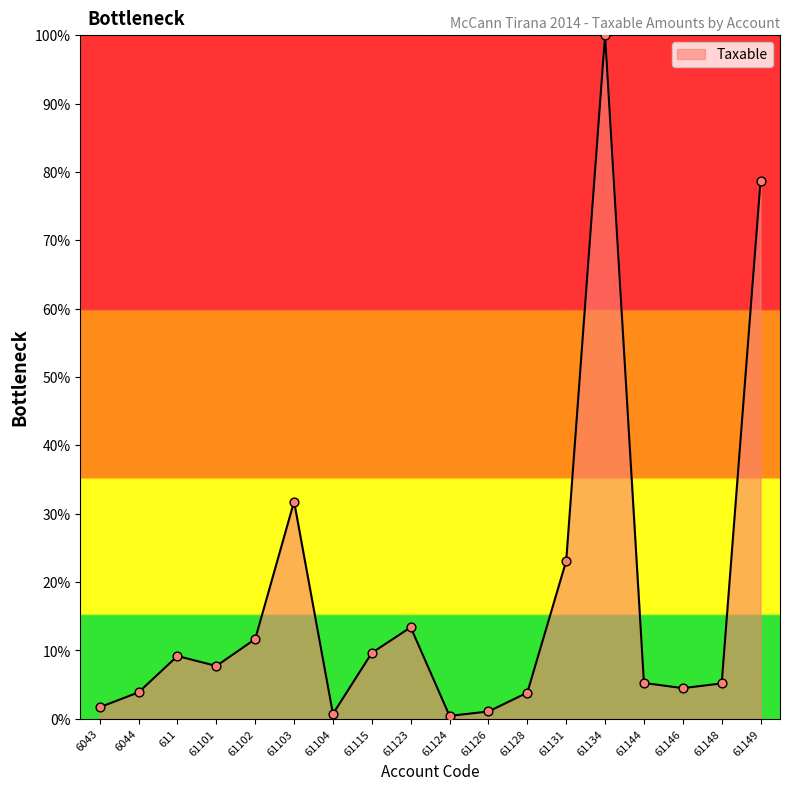

What is the change in value from 61115 to 61146?

-5.2